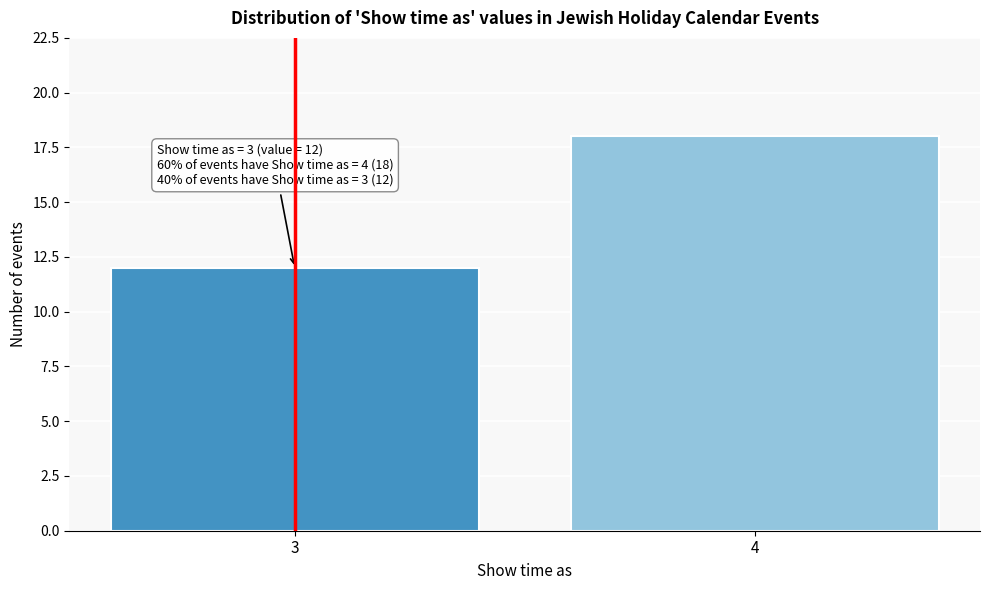

Reading right to left, what are all the values shown in this chart?

4=18	3=12